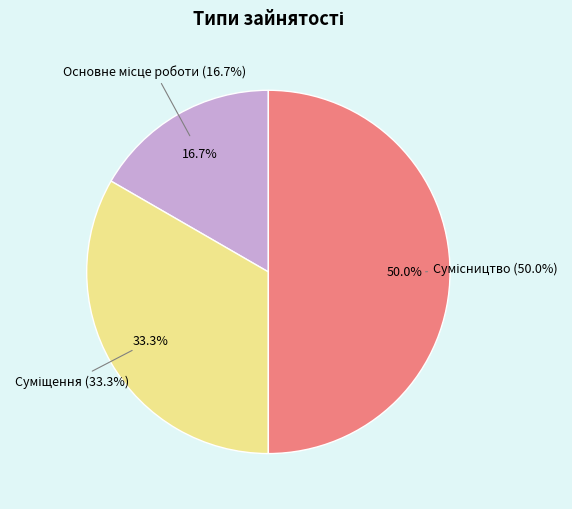

What is the change in value from Основне місце роботи to Суміщення?

+1